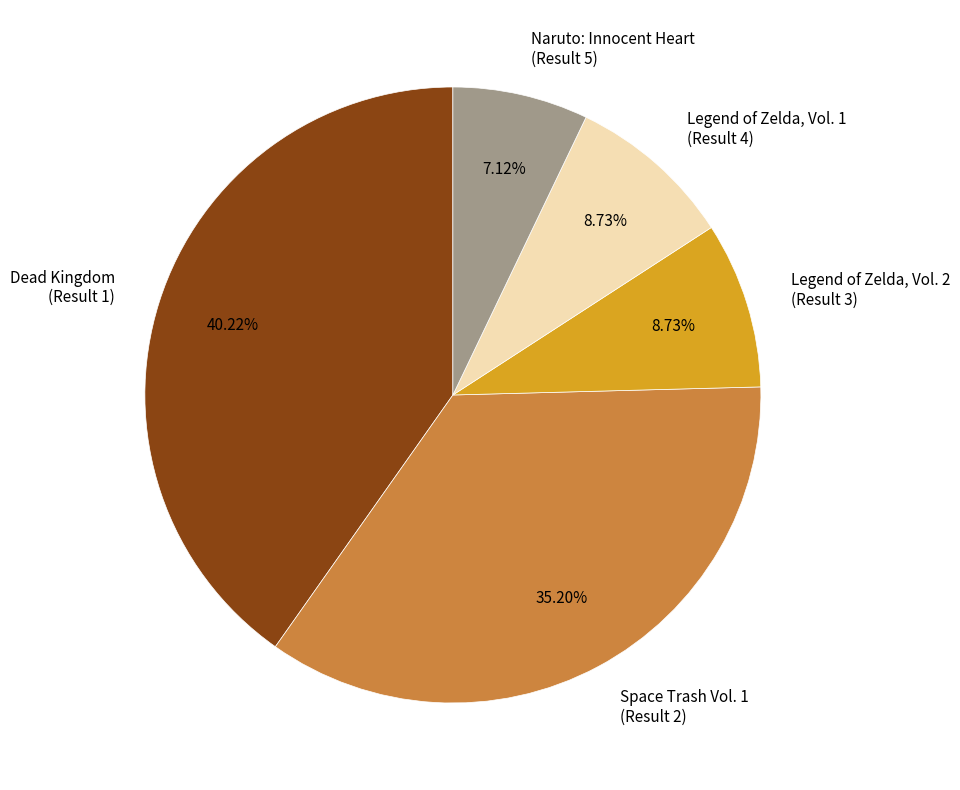

Which category has the biggest portion of the pie?

Dead Kingdom (Result 1)